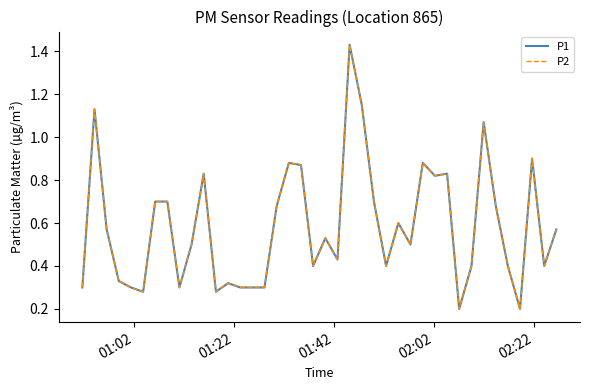

Does the chart have visible grid lines?

No